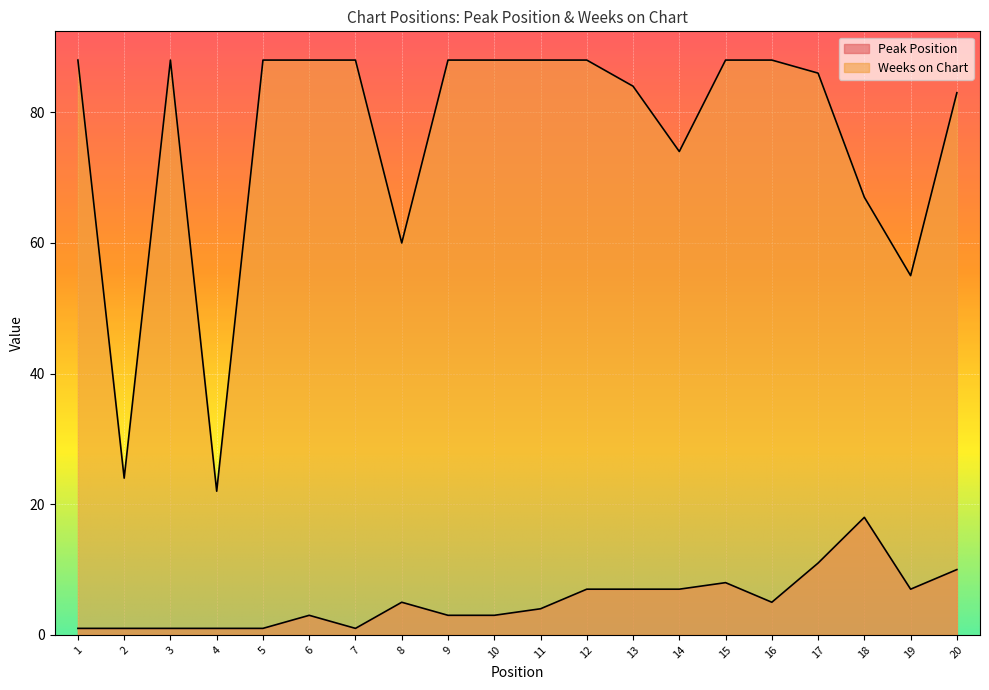

Reading left to right, transcribe all the data shown in this chart.

Peak Position: 1	1	1	1	1	3	1	5	3	3	4	7	7	7	8	5	11	18	7	10
Weeks on Chart: 88	24	88	22	88	88	88	60	88	88	88	88	84	74	88	88	86	67	55	83